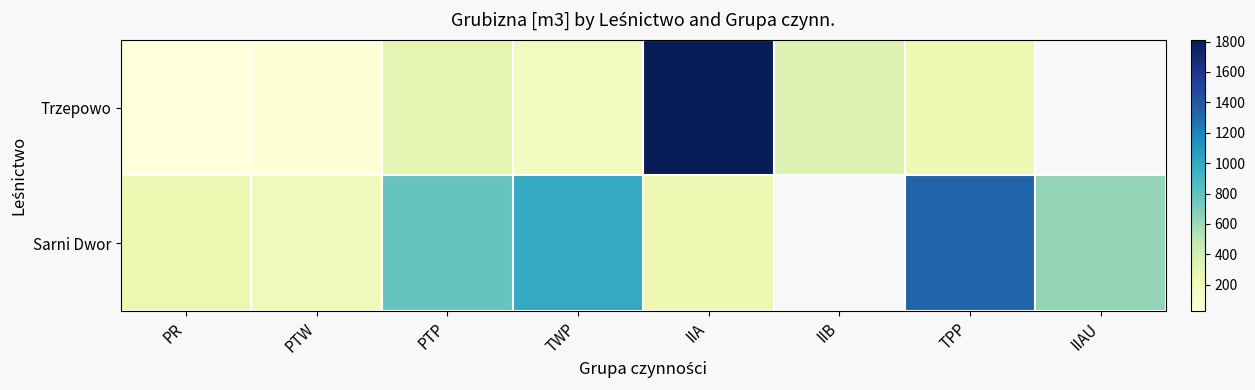

The value of Sarni Dwor at IIAU is 631.0. True or false?

True